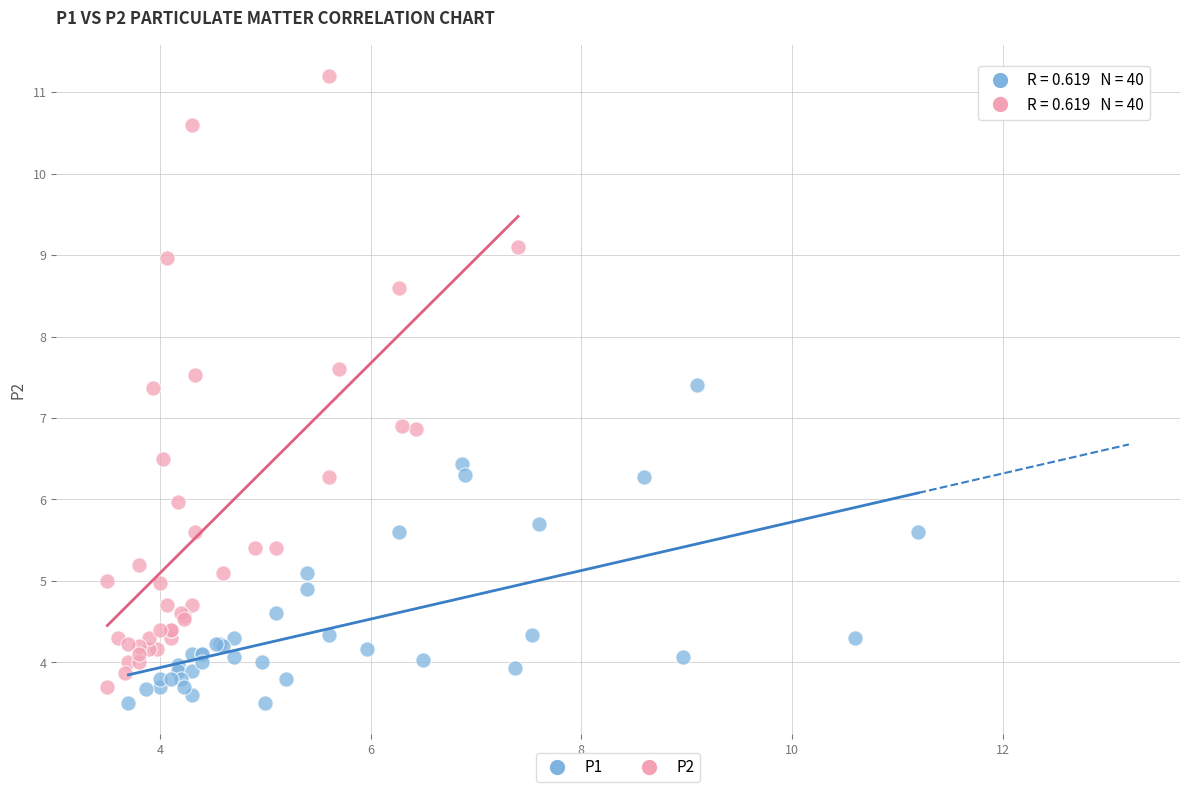

What are all the series names shown in the legend?

P1, P2